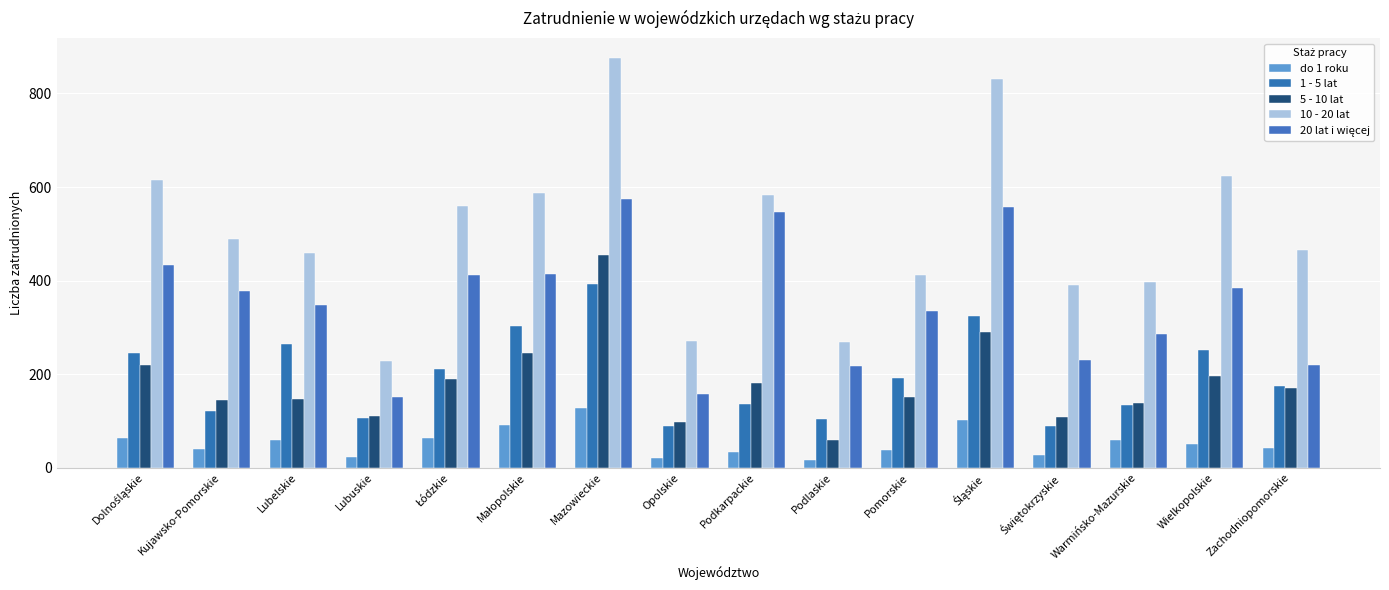

How many bars are there in each group?

5